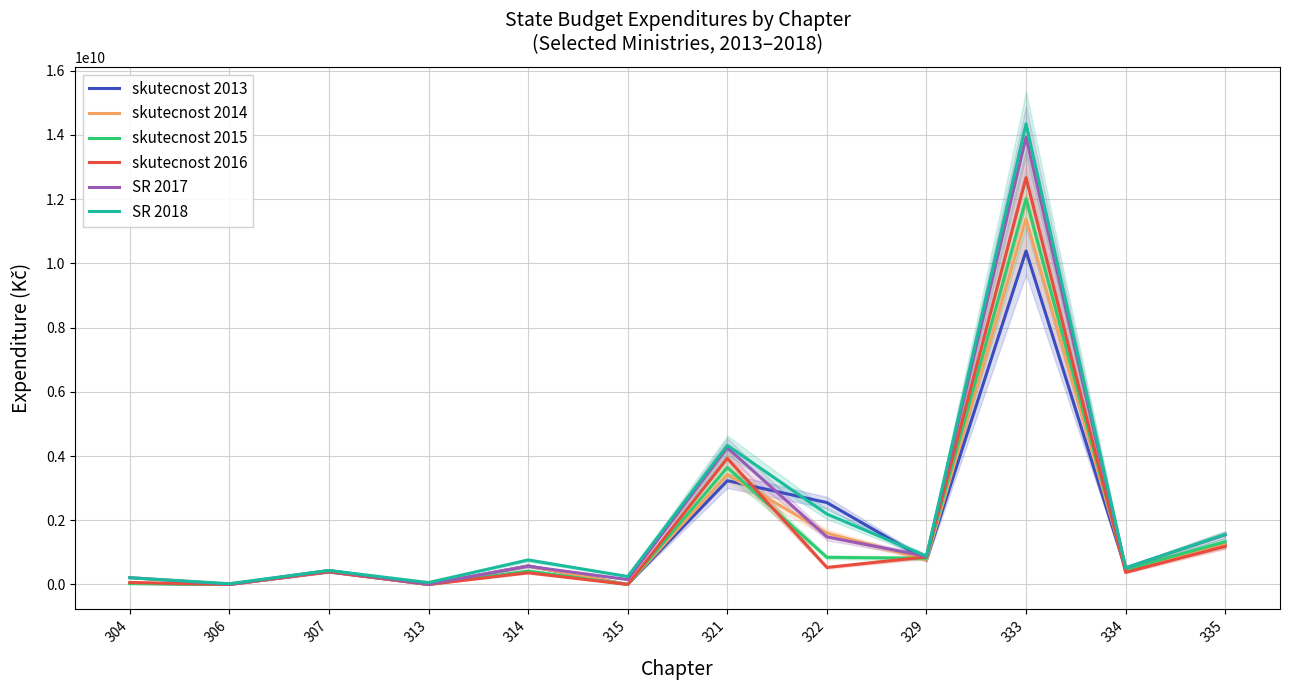

What is the difference between the highest and lowest values at 334?

145810242